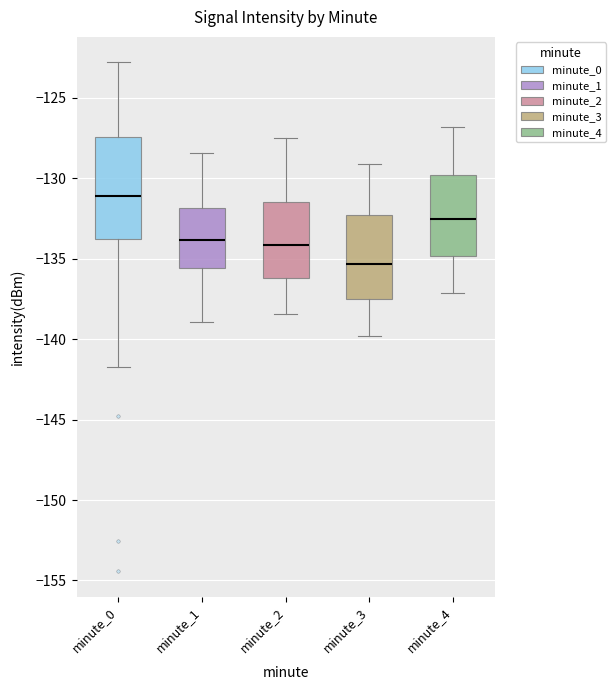

Reading left to right, read every box against the y-axis: the position of its median line, the range the box covers, and the ends of its whiskers. The values are not printed on the chart, so give them approximately, as read against the axis.

minute_0: median -131.0, box -134.0 to -127.5, whiskers -141.5 to -123.0
minute_1: median -134.0, box -135.5 to -132.0, whiskers -139.0 to -128.5
minute_2: median -134.0, box -136.0 to -131.5, whiskers -138.5 to -127.5
minute_3: median -135.5, box -137.5 to -132.5, whiskers -140.0 to -129.0
minute_4: median -132.5, box -135.0 to -130.0, whiskers -137.0 to -127.0